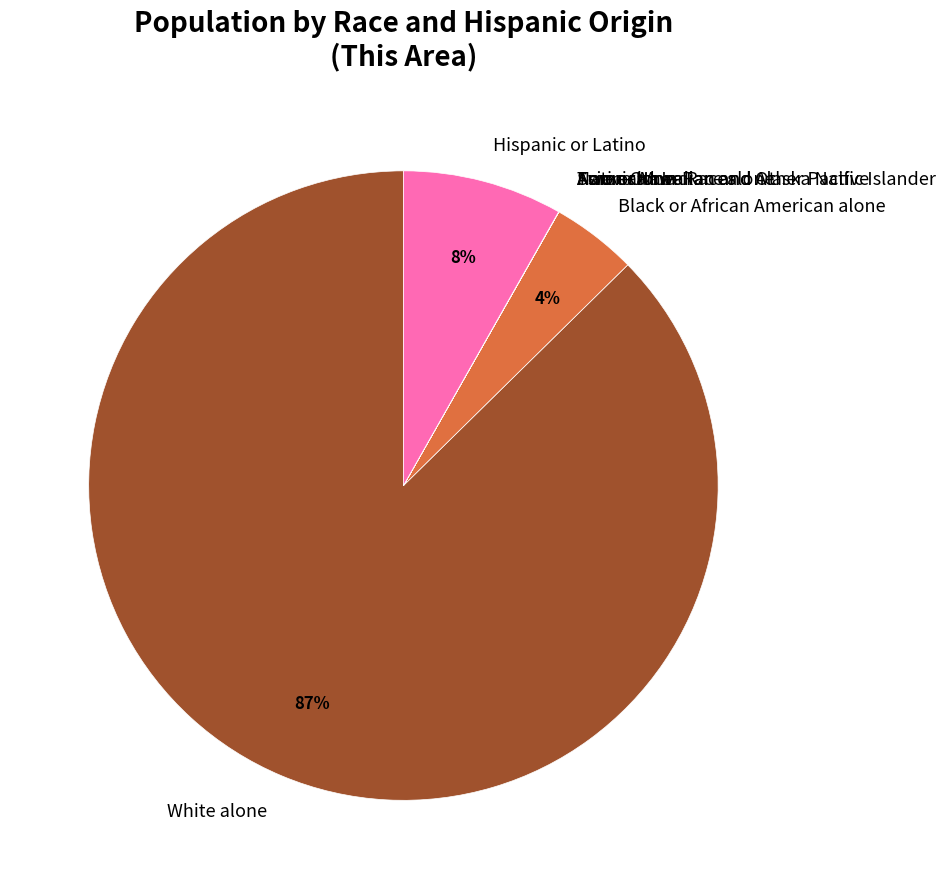

The Hispanic or Latino slice represents 1% of the pie. True or false?

False